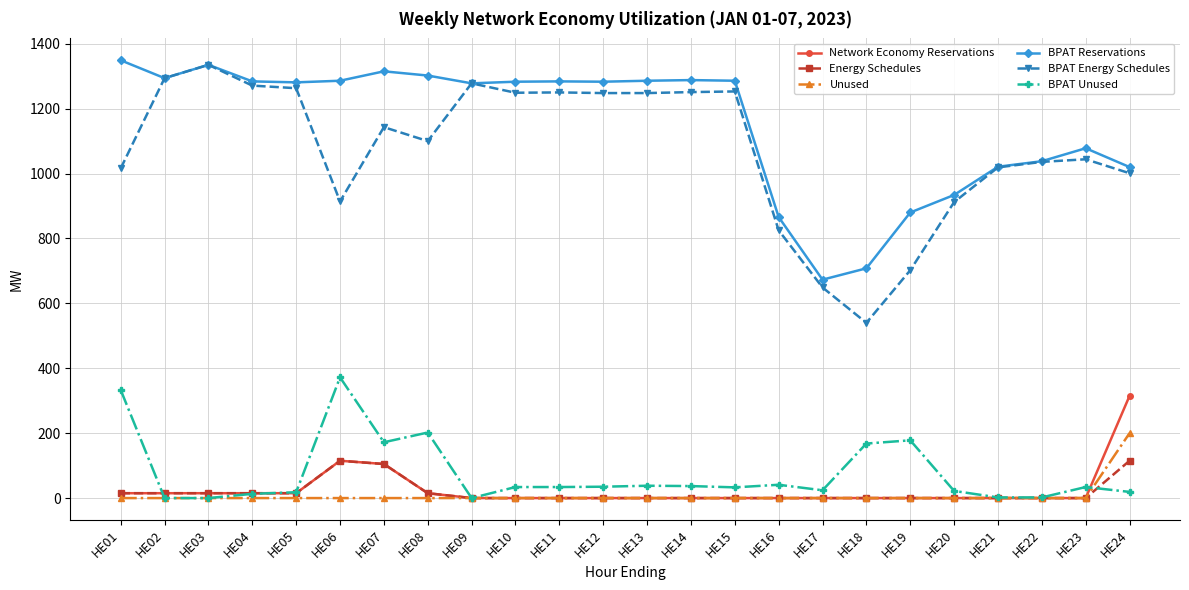

Rank the series by their maximum value, from highest to lowest.

BPAT Reservations, BPAT Energy Schedules, BPAT Unused, Network Economy Reservations, Unused, Energy Schedules